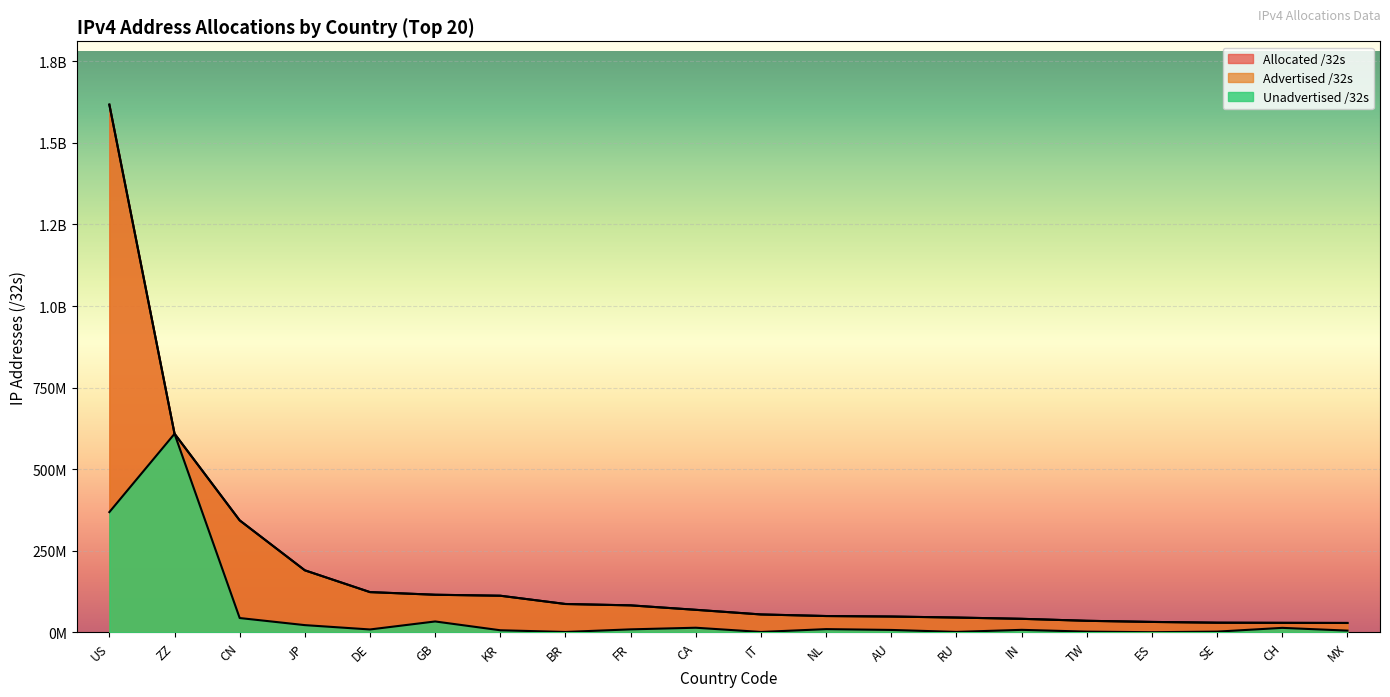

Which category has the lowest value across all series?

ES